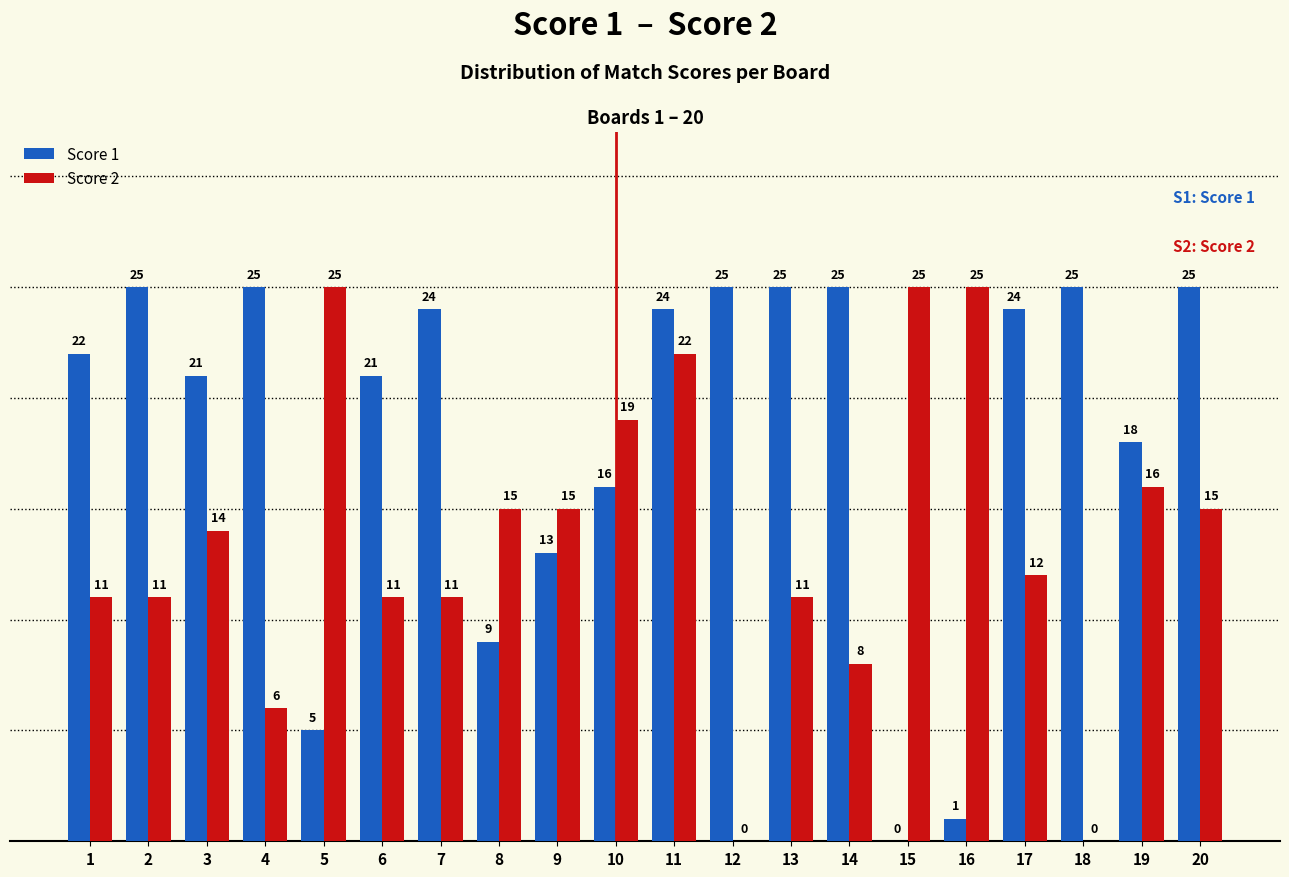

Which series has the largest total across all categories?

Score 1